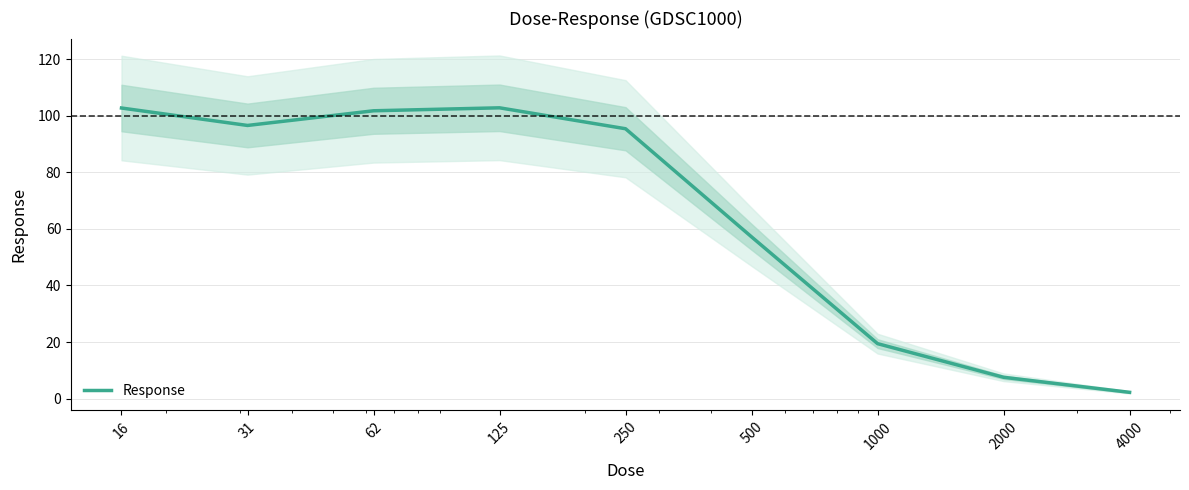

At which label does the data first exceed 95?

16